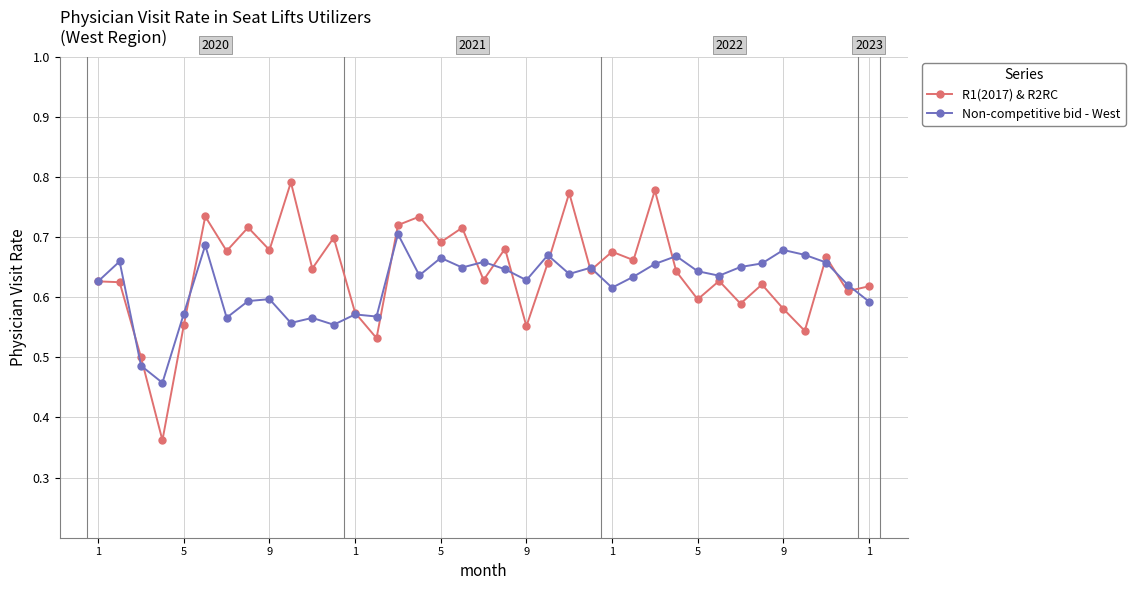

At how many categories does at least one series exceed 0?

37